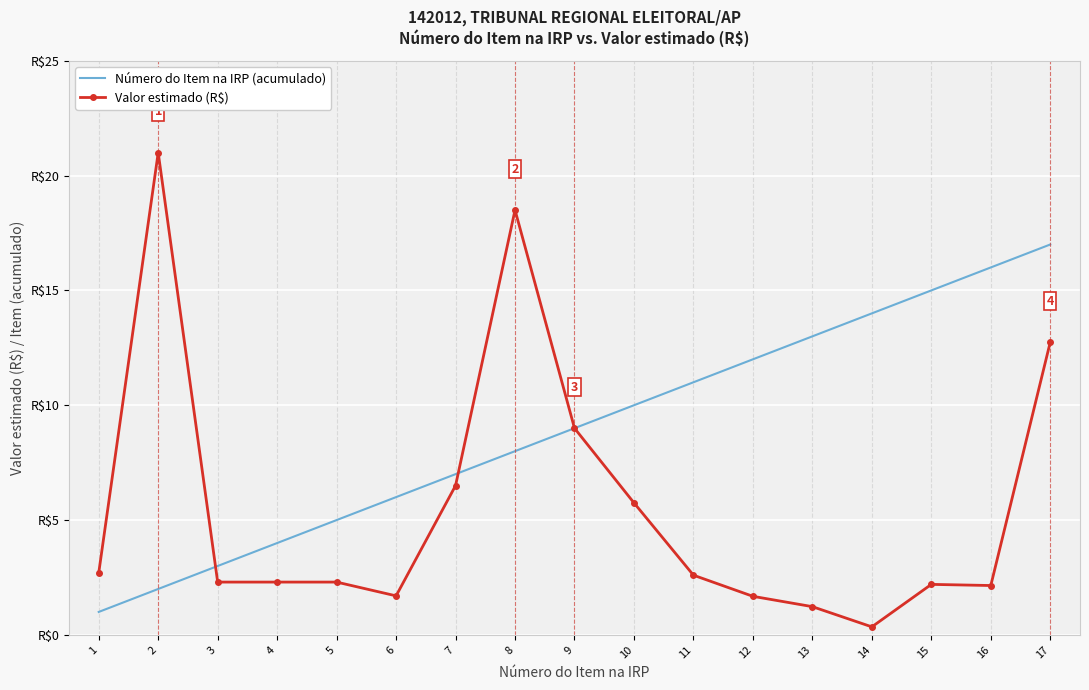

What are all the series names shown in the legend?

Número do Item na IRP (acumulado), Valor estimado (R$)